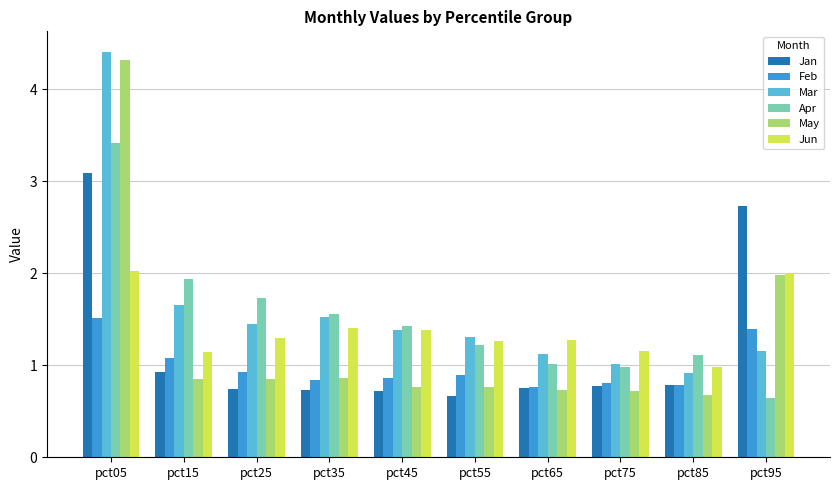

How many distinct data groups are displayed?

6